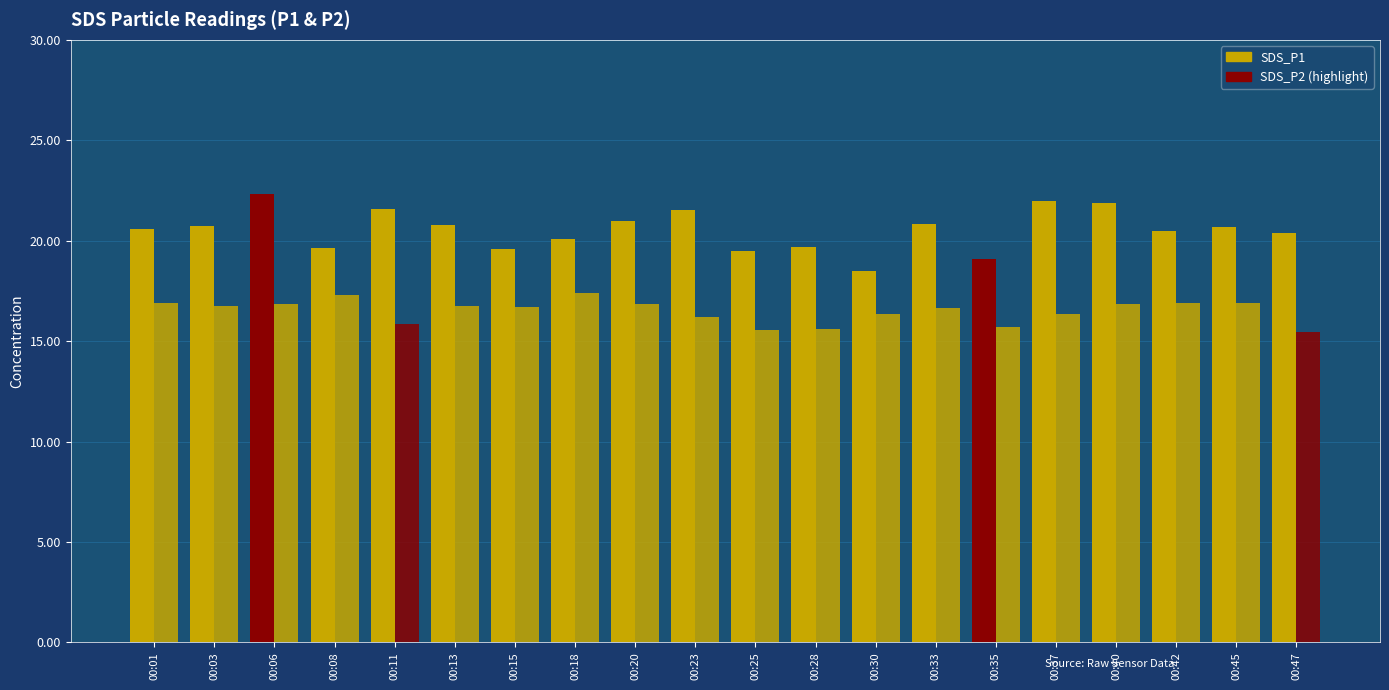

True or false: SDS_P1 has a value of 20.7 at 00:45.

True